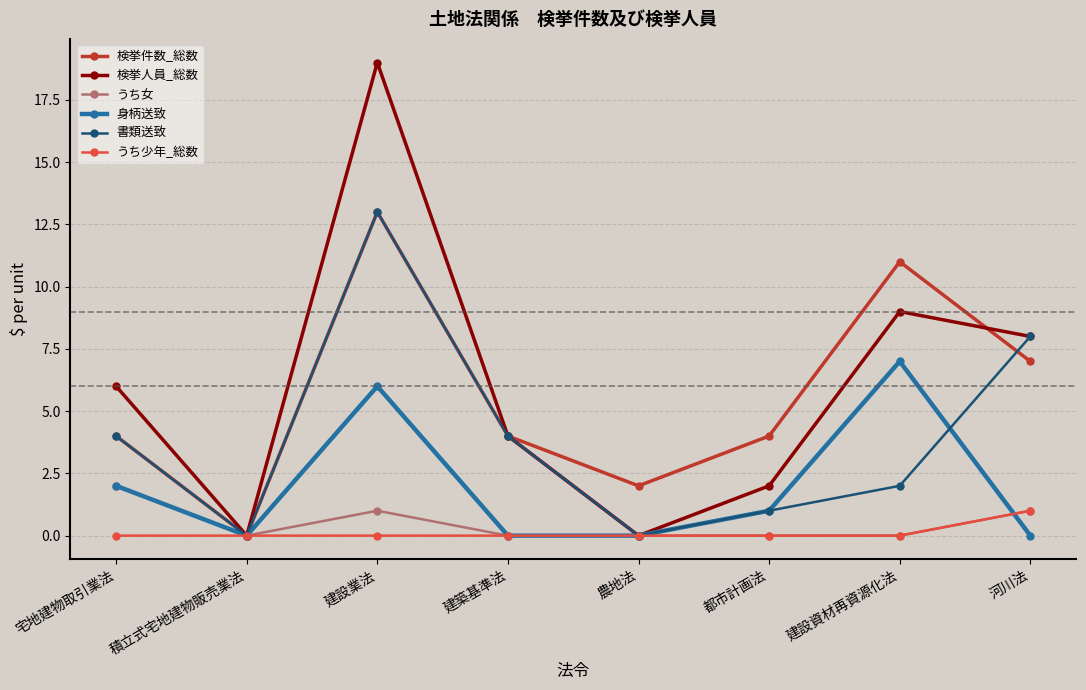

What is the greatest value displayed?

19